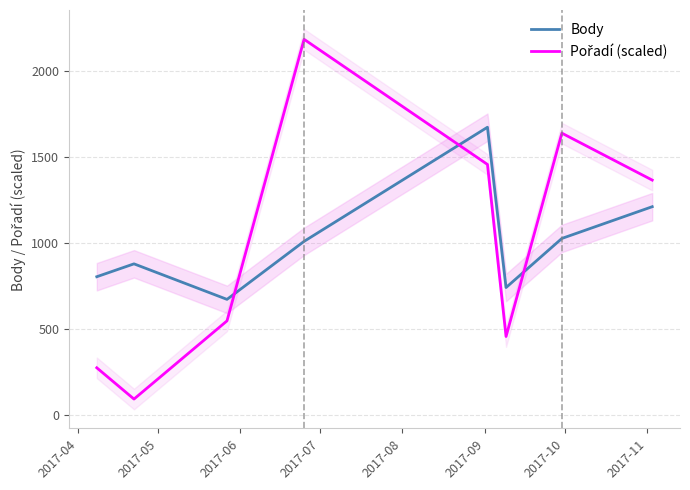

Which series has the largest range (max minus min)?

Pořadí (scaled)